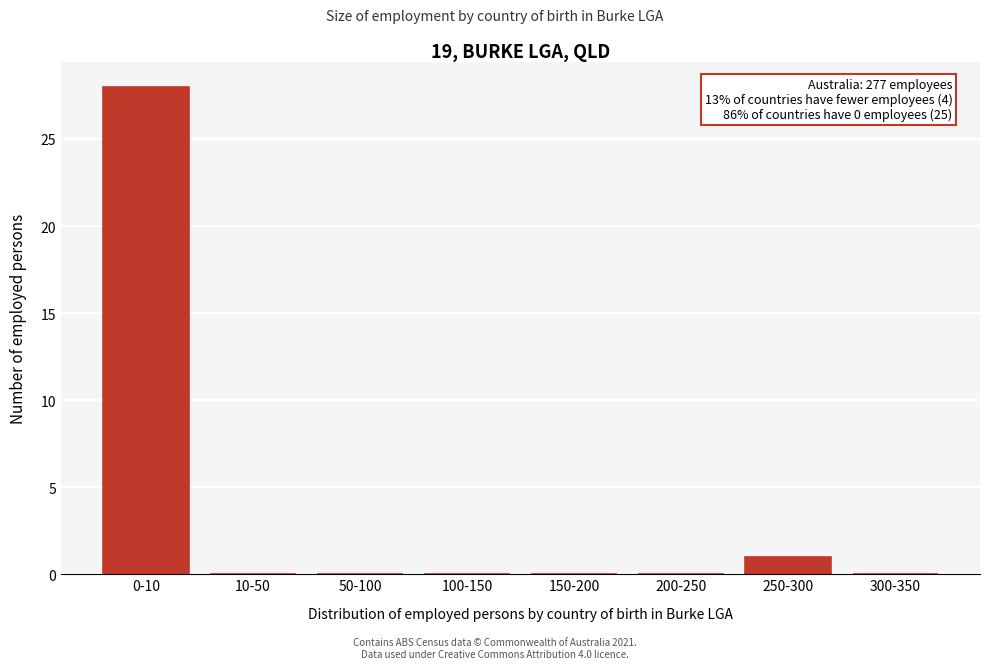

Reading left to right, transcribe all the data shown in this chart.

0-10=28	10-50=0	50-100=0	100-150=0	150-200=0	200-250=0	250-300=1	300-350=0